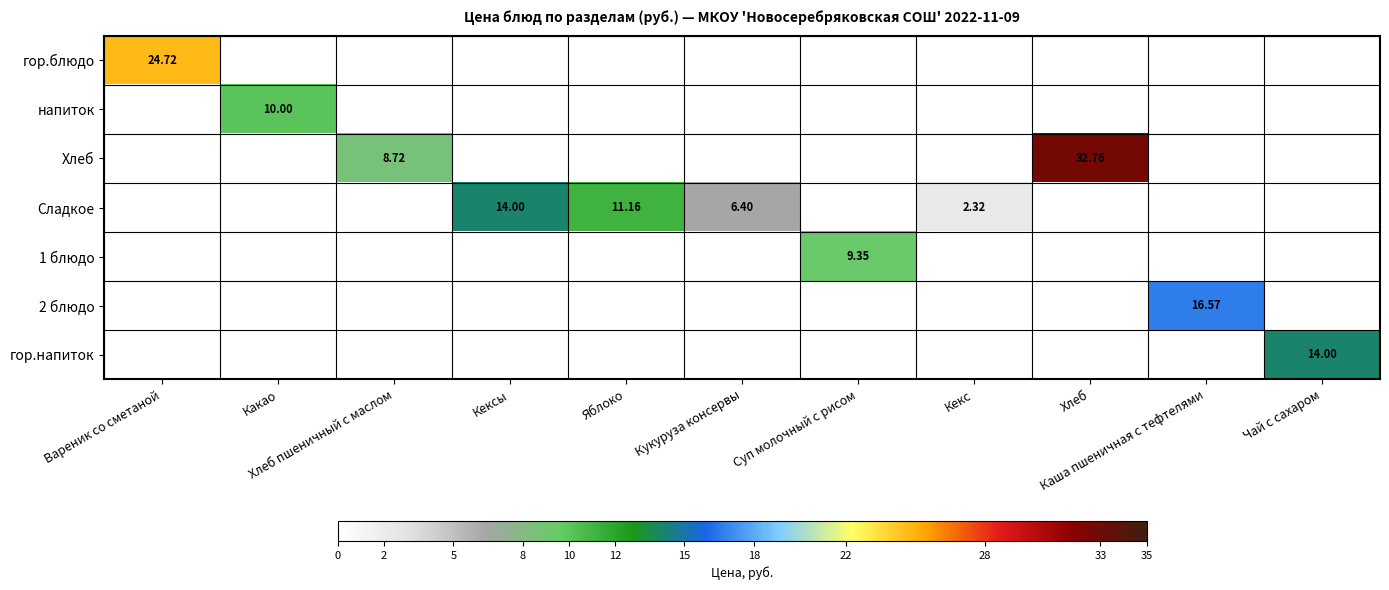

What is the spread (max minus min) of values at Хлеб?

32.8